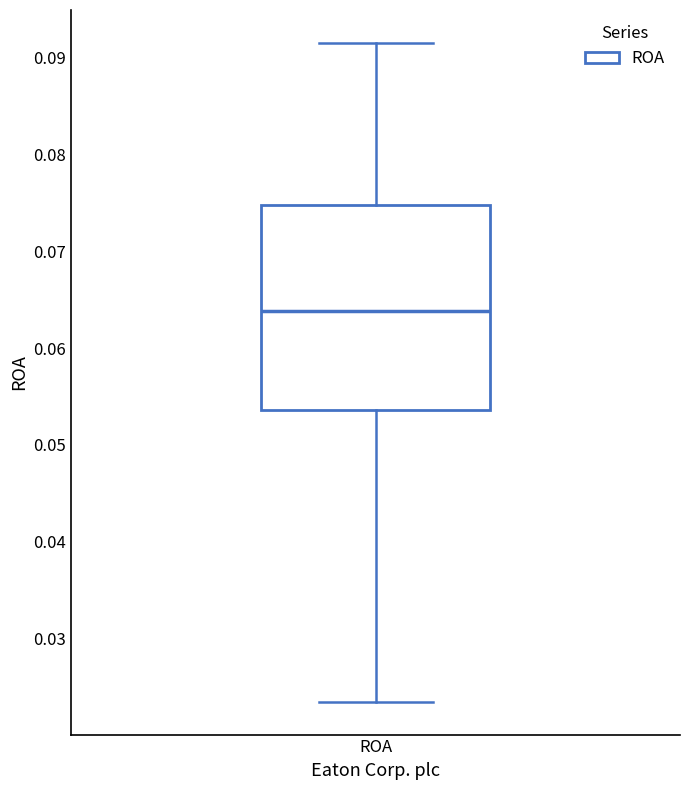

Transcribe this box plot: give where the median line is, the range the box spans, and where the two whiskers end, as read against the y-axis. The values are not printed on the chart, so give them approximately, as read against the axis.

median 0.064, box 0.054 to 0.075, whiskers 0.024 to 0.092